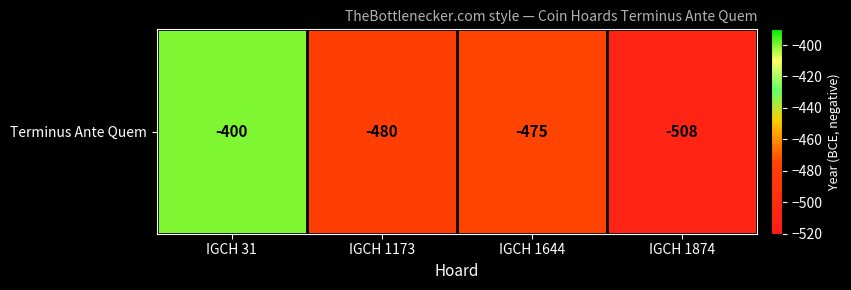

Which category has the highest value across all series?

IGCH 31